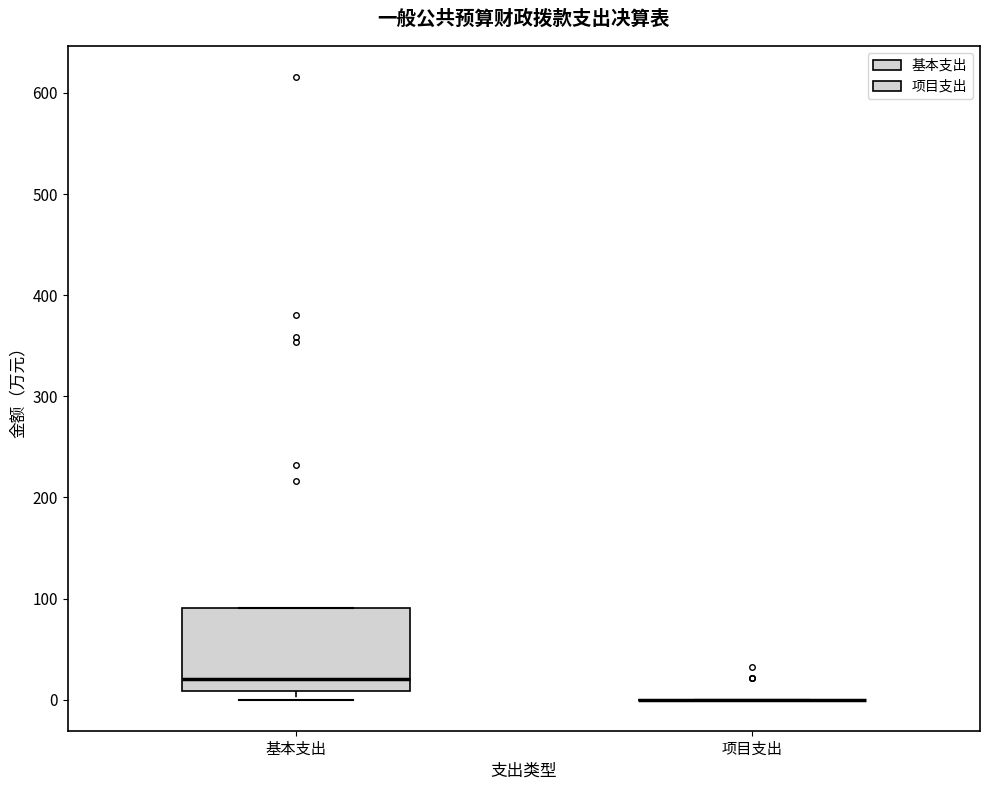

Reading left to right, read every box against the y-axis: the position of its median line, the range the box covers, and the ends of its whiskers. The values are not printed on the chart, so give them approximately, as read against the axis.

基本支出: median 20, box 10 to 90, whiskers 0 to 90
项目支出: box collapsed to a line at 0, whiskers 0 to 0